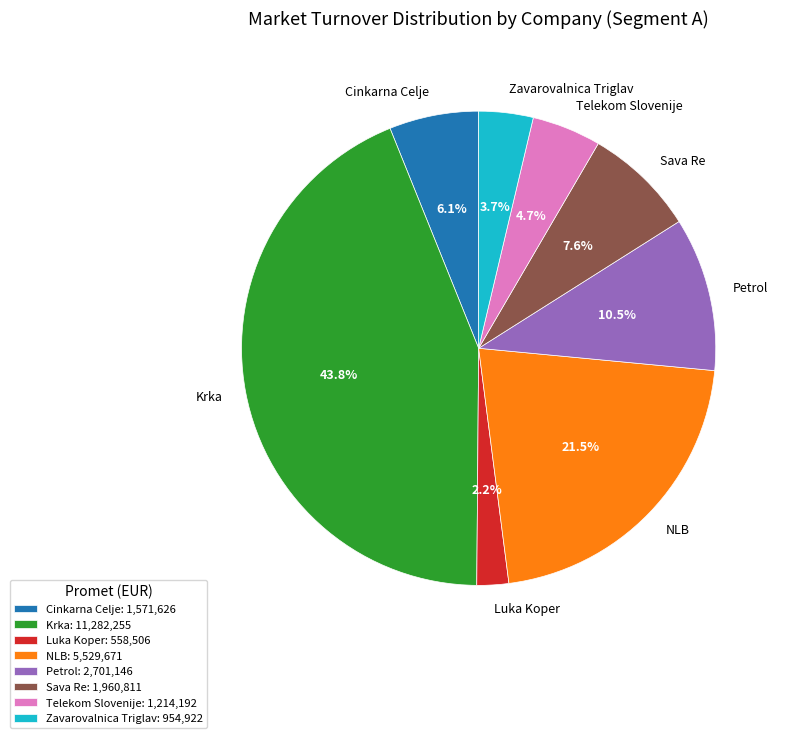

Which category has the smallest portion of the pie?

Luka Koper